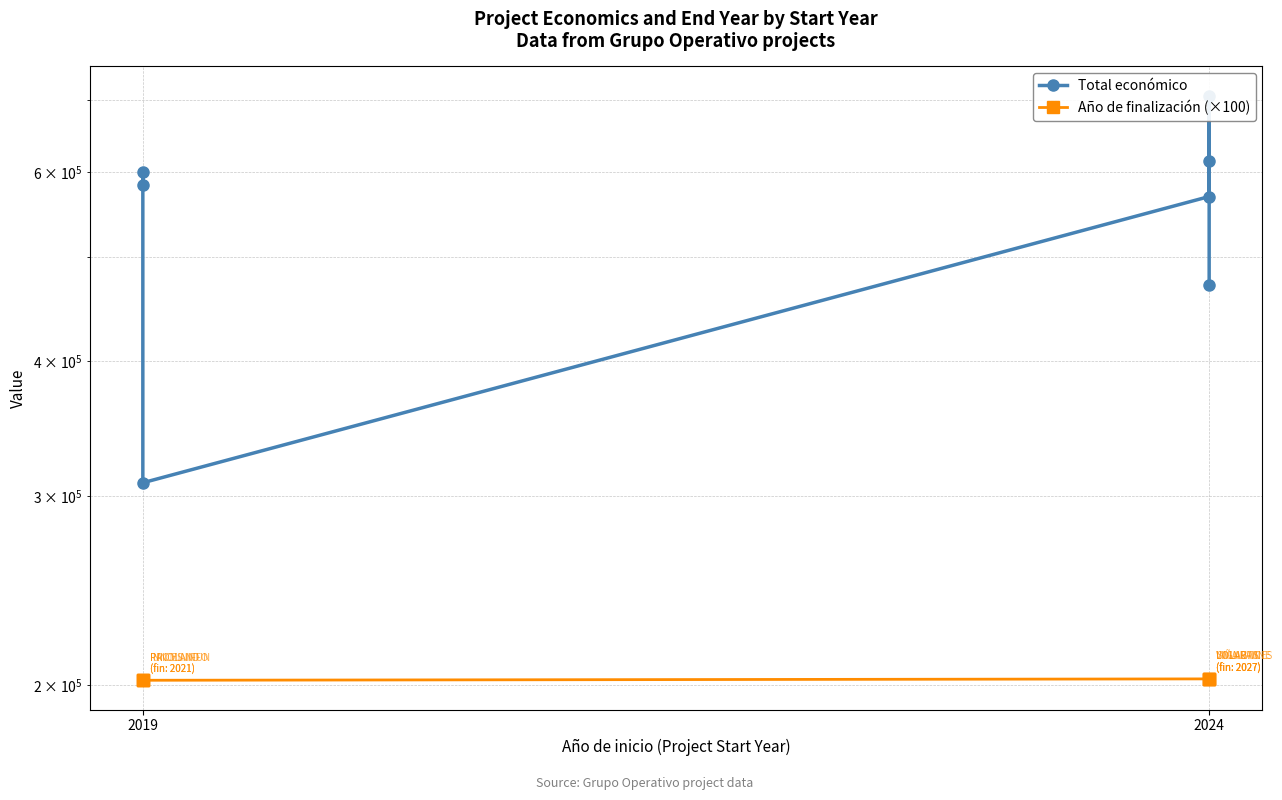

How many data points does each series have?

7